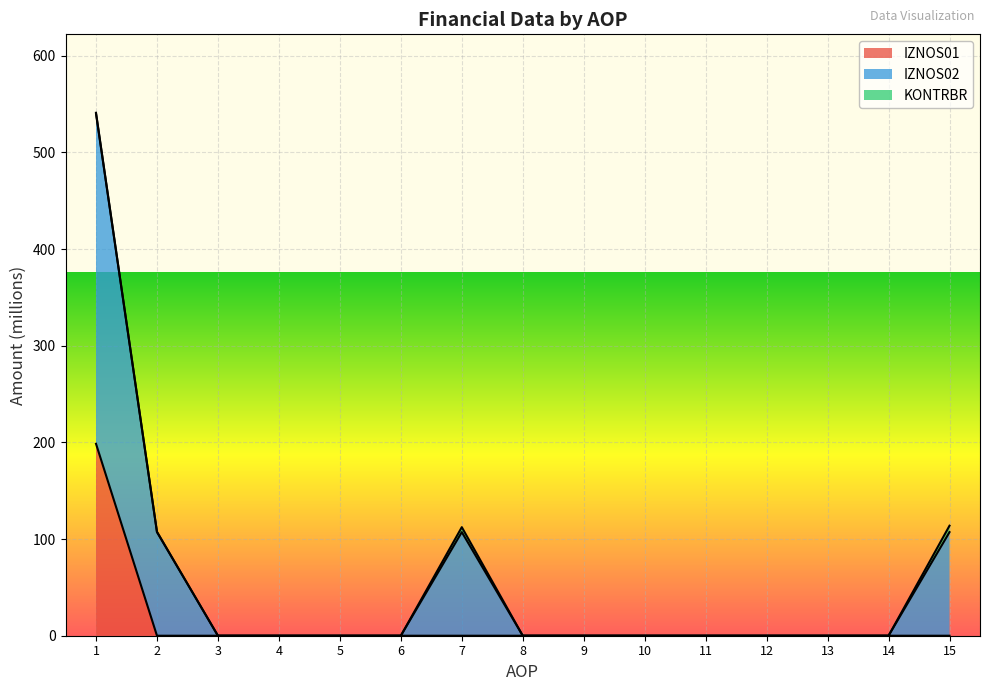

List the series in order of their overall mean, highest first.

IZNOS02, IZNOS01